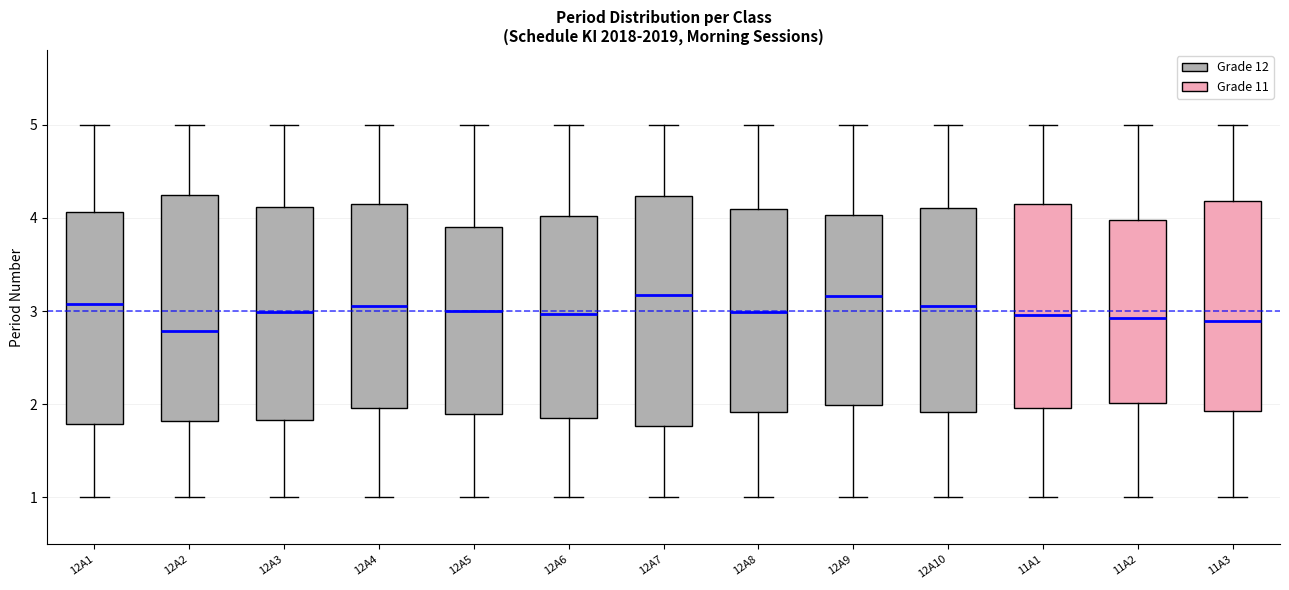

Which box's median line is the lowest?

12A2